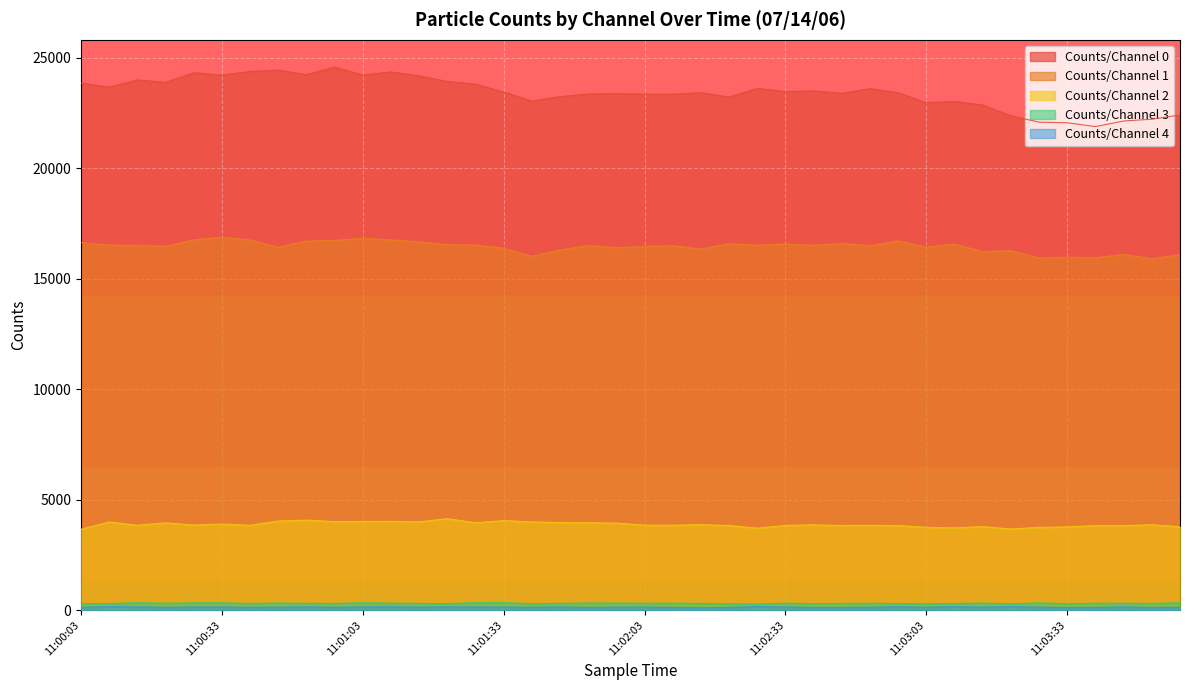

What is the difference between the second highest and minimum values in the Counts/Channel 0 series?

2560